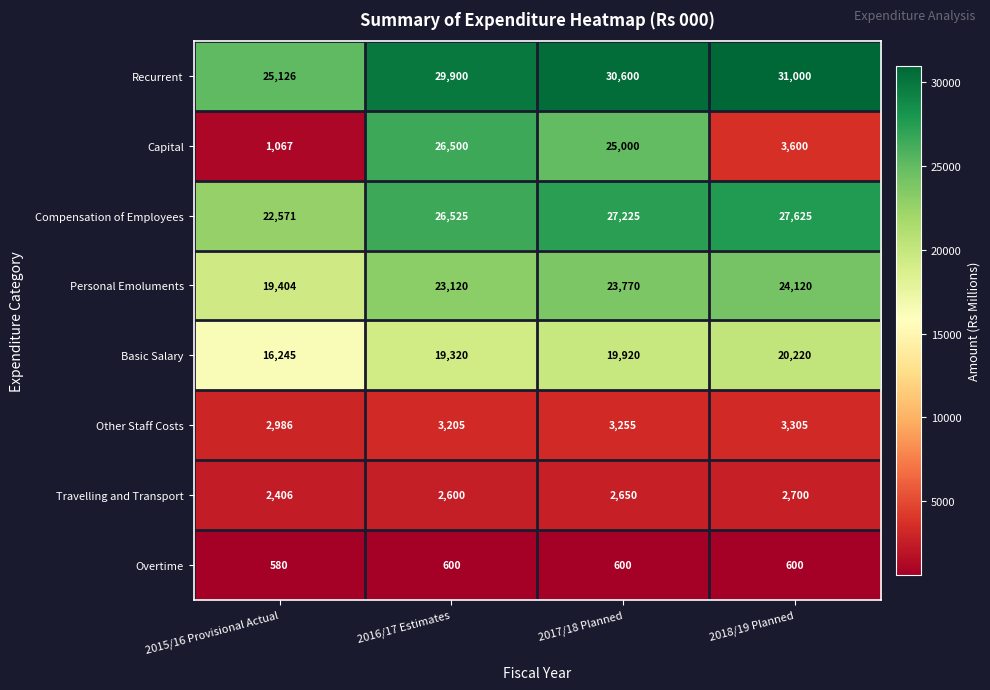

What value does the Travelling and Transport series have at 2017/18 Planned, to the nearest 5?

2650